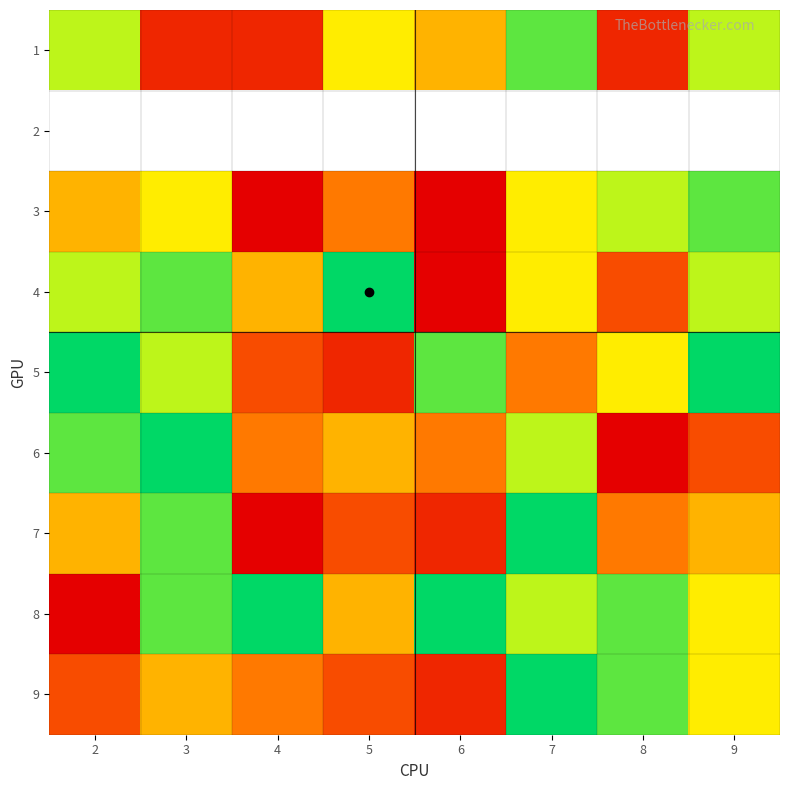

At which category does the chart reach its minimum across all series?

4